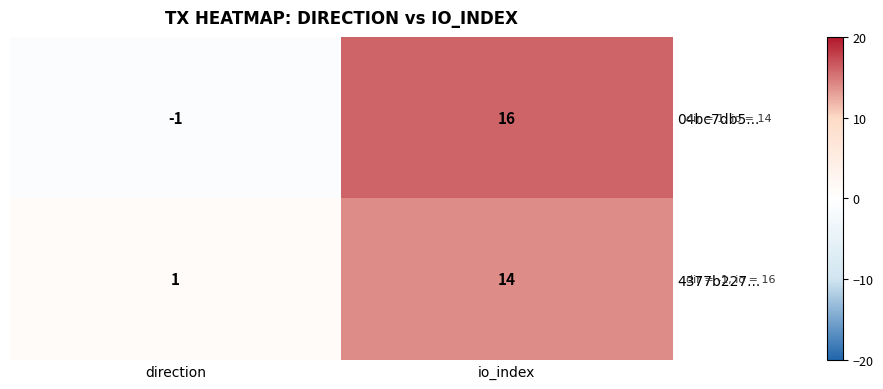

What is the difference between the 04bc7db5... values at io_index and direction?

17